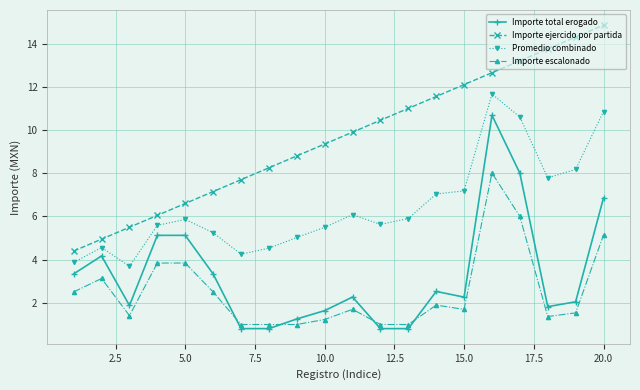

True or false: Importe total erogado has more than 1 points higher than both neighbors.

True